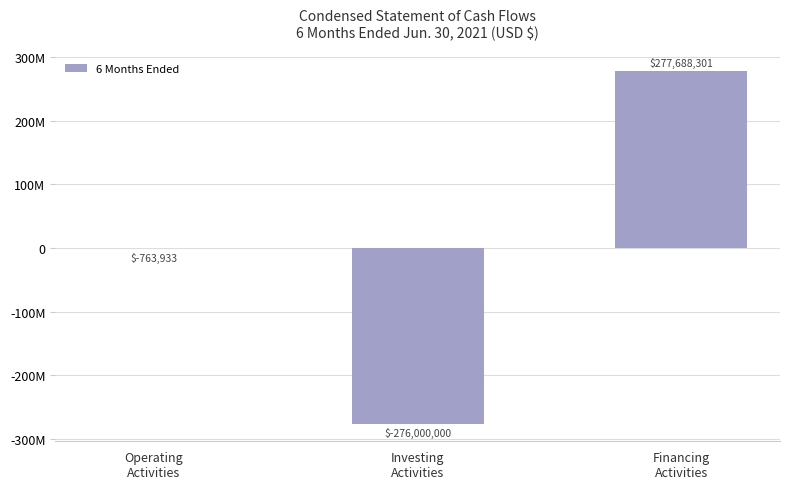

Which label corresponds to the smallest value in the chart?

Investing
Activities